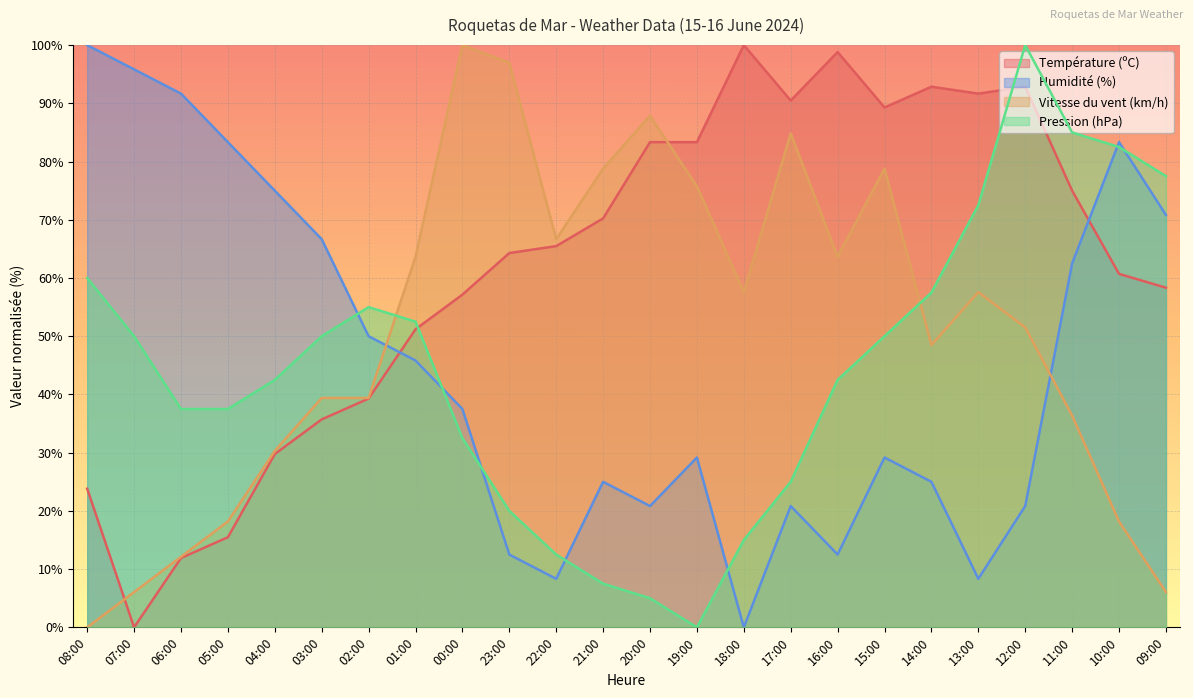

Between which two adjacent categories do Humidité (%) and Température (ºC) first intersect?

02:00 and 01:00